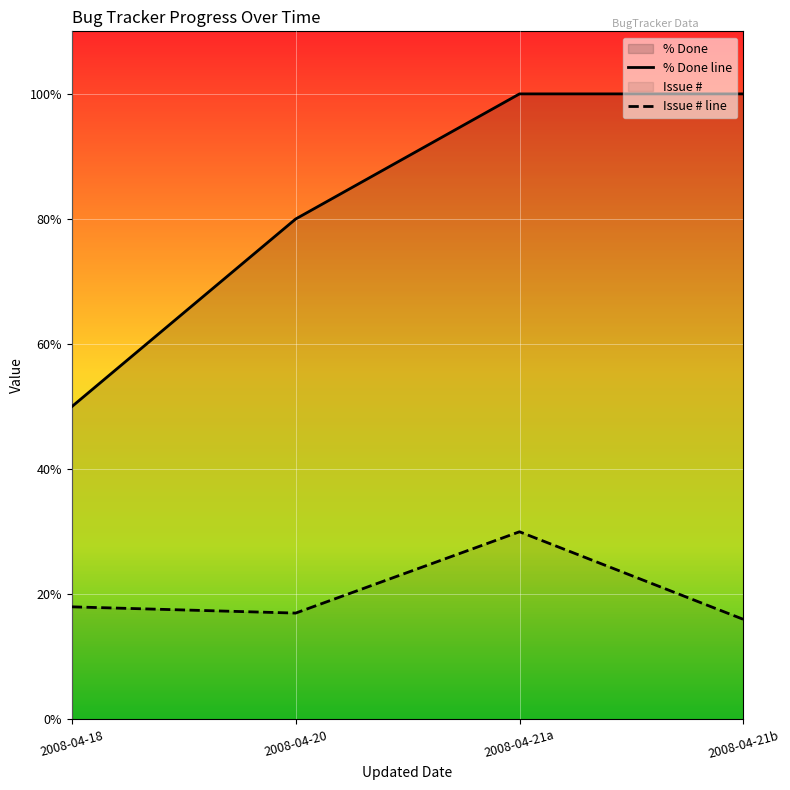

Is the value of % Done line at 2008-04-21b greater than the value of Issue # line at 2008-04-21b?

Yes